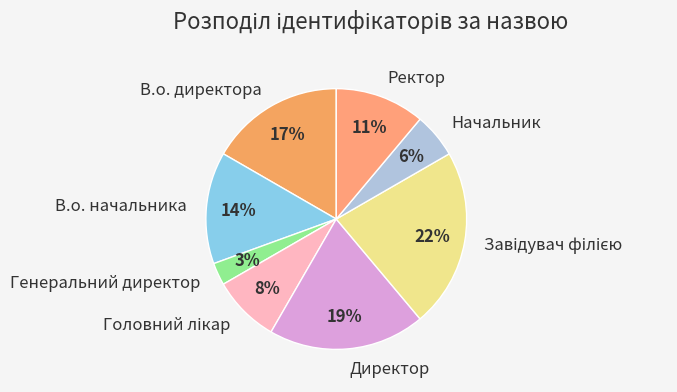

Which category has the smallest portion of the pie?

Генеральний директор